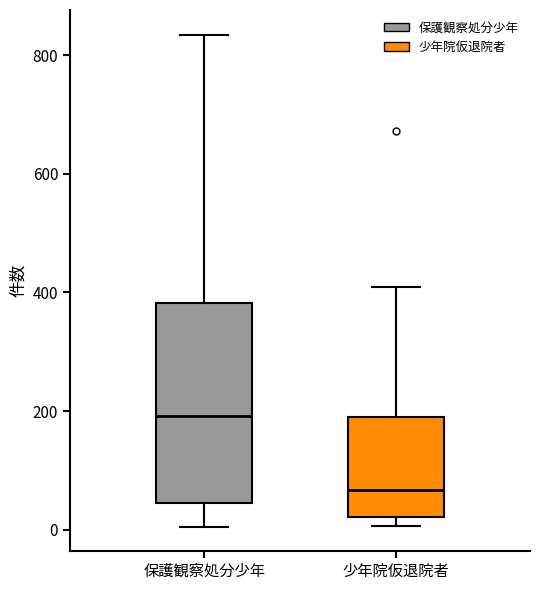

Reading left to right, transcribe this box plot: for each box, give where its median line is, the range the box spans, and where its two whiskers end, as read against the y-axis. The values are not printed on the chart, so give them approximately, as read against the axis.

保護観察処分少年: median 200, box 40 to 380, whiskers 0 to 840
少年院仮退院者: median 60, box 20 to 180, whiskers 0 to 400